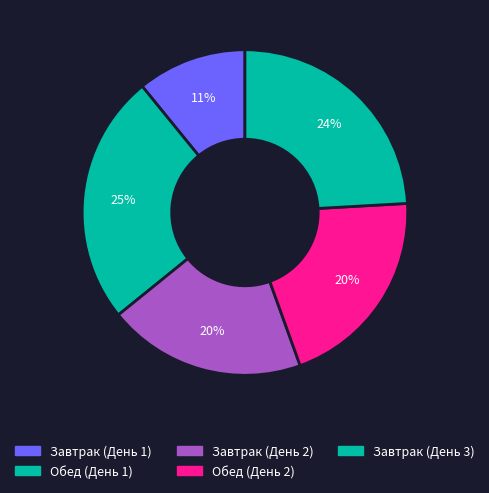

How many segments does this pie chart have?

5